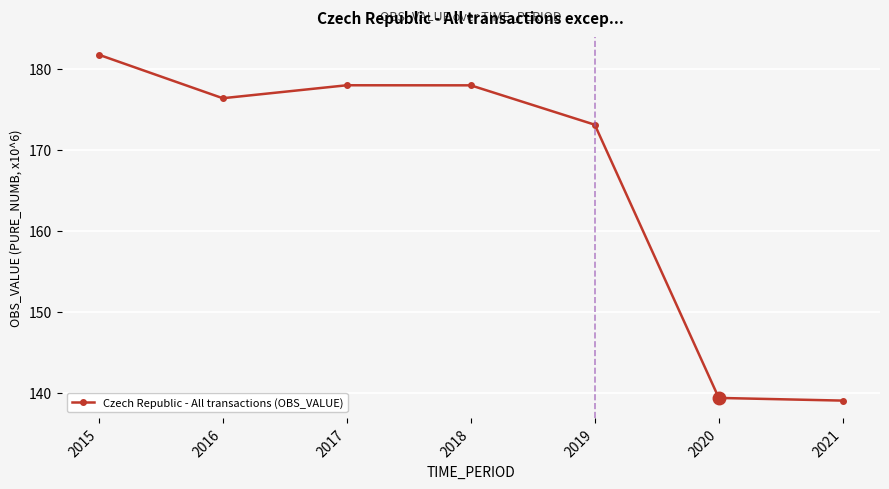

Which has a higher value, 2016 or 2020?

2016